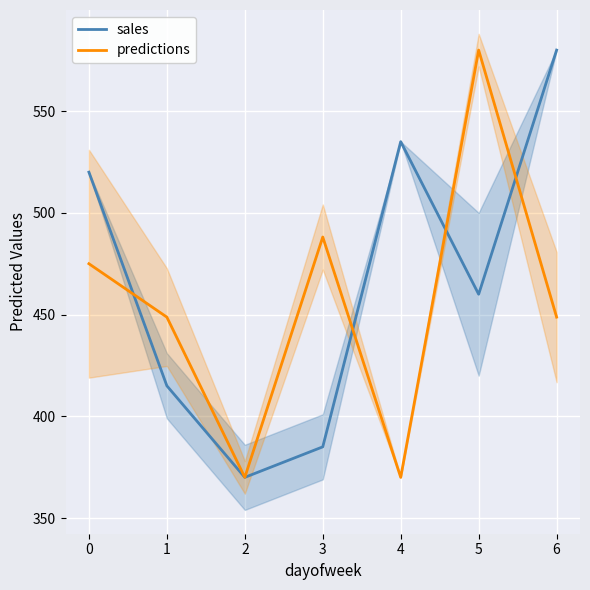

Between 1 and 5, which is larger?

5